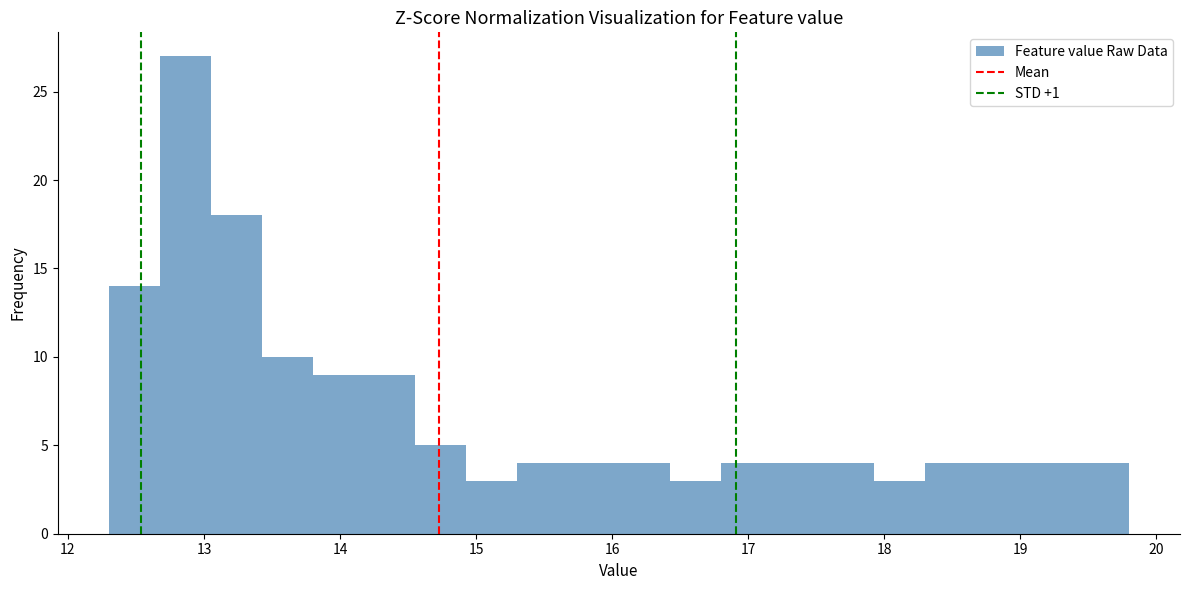

Around what value on the x-axis is the tallest bar? Give the approximate position of its centre, as read against the axis.

12.9